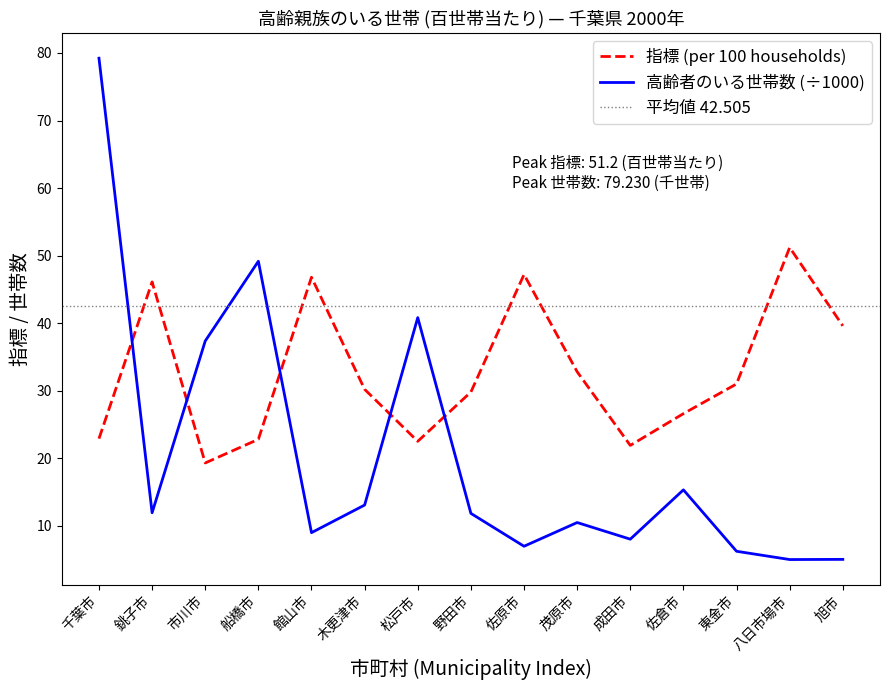

True or false: 高齢者のいる世帯数 (÷1000) and 指標 (municipalities) cross at least once.

True